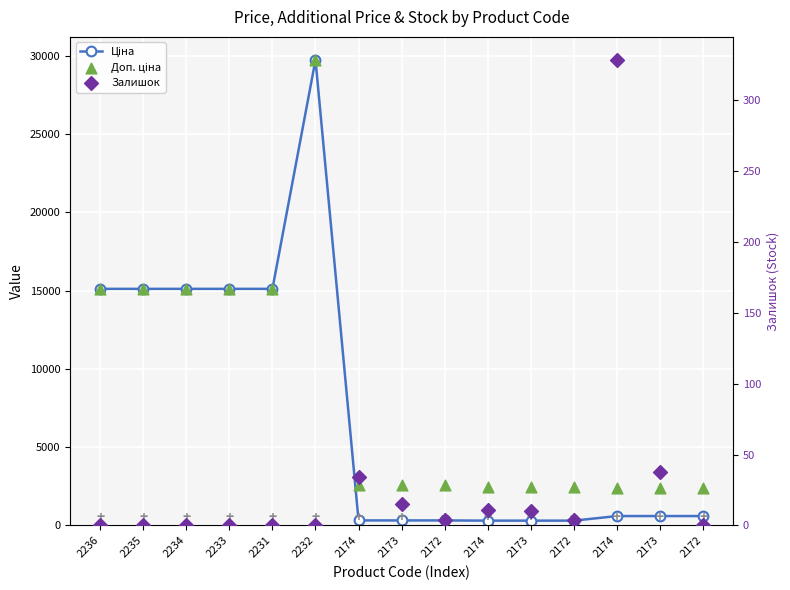

What are all the series names shown in the legend?

Ціна, Доп. ціна, Залишок